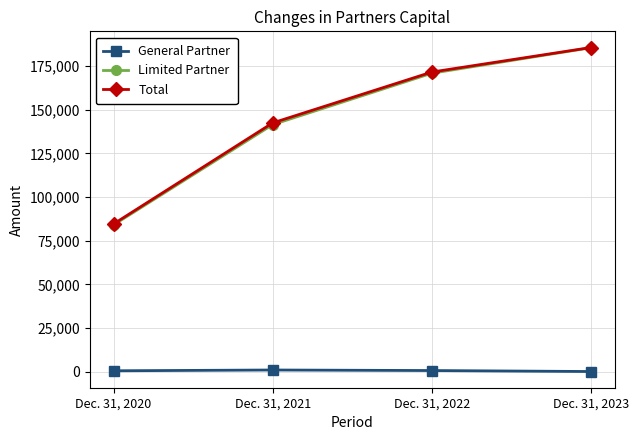

True or false: Total has a value of 52575 at Dec. 31, 2022.

False